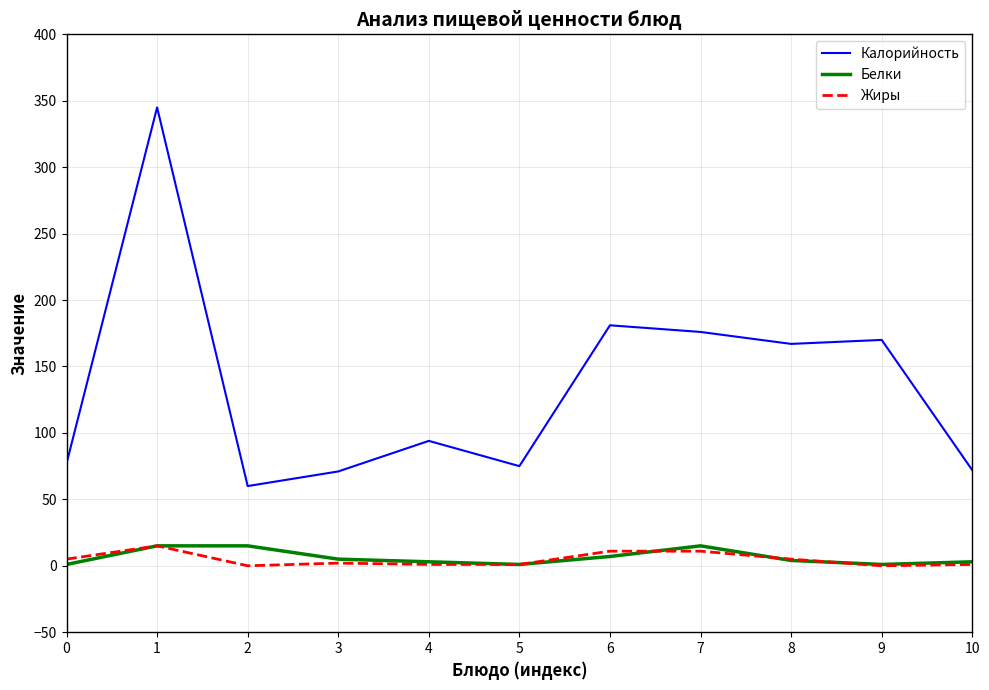

What is the greatest value displayed?

345